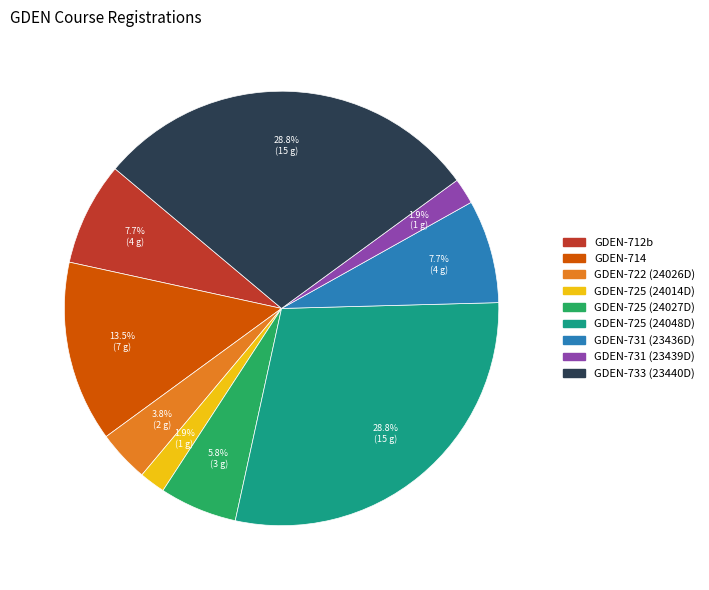

Count the number of slices in the pie.

9